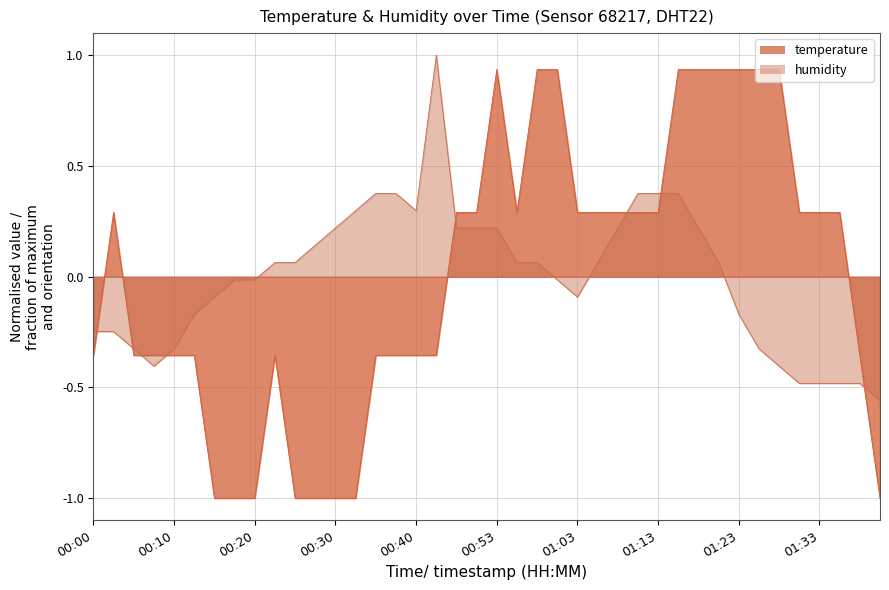

What is the minimum value shown in the chart?

-1.0